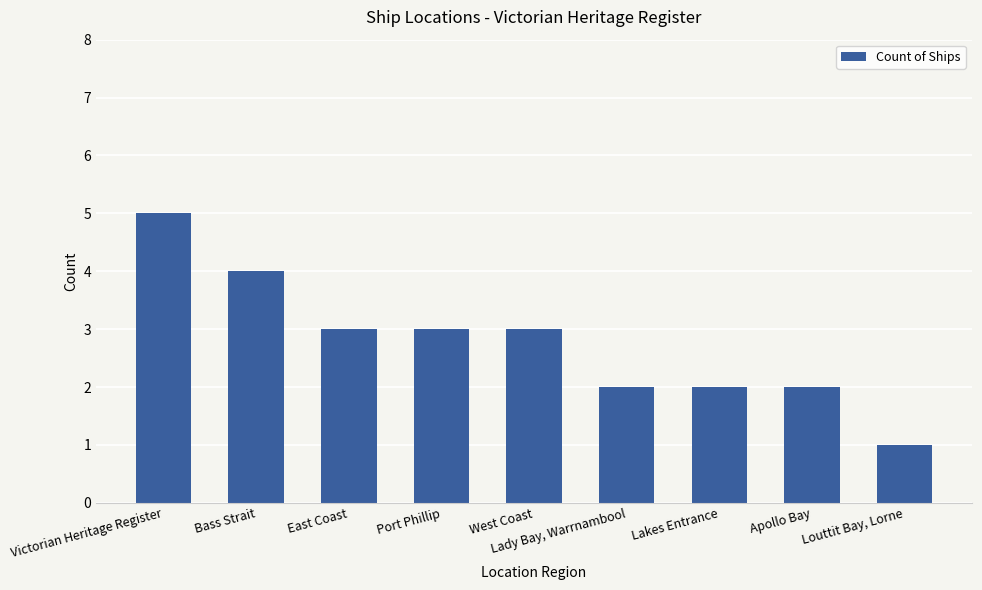

Does the chart contain stacked bars?

No